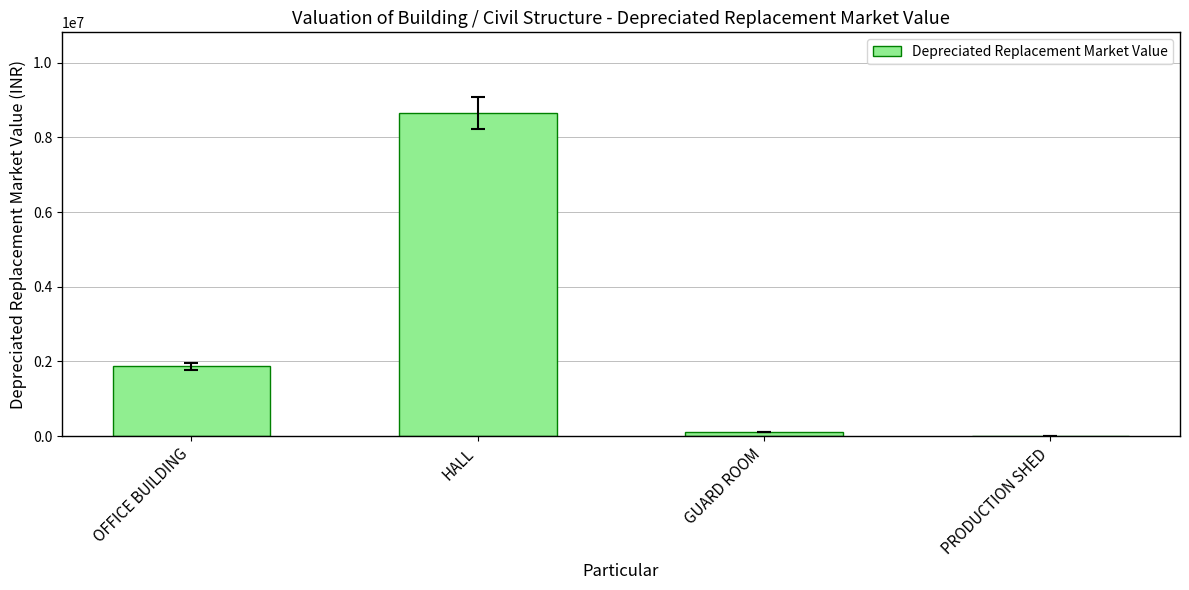

Which has a higher value, HALL or OFFICE BUILDING?

HALL